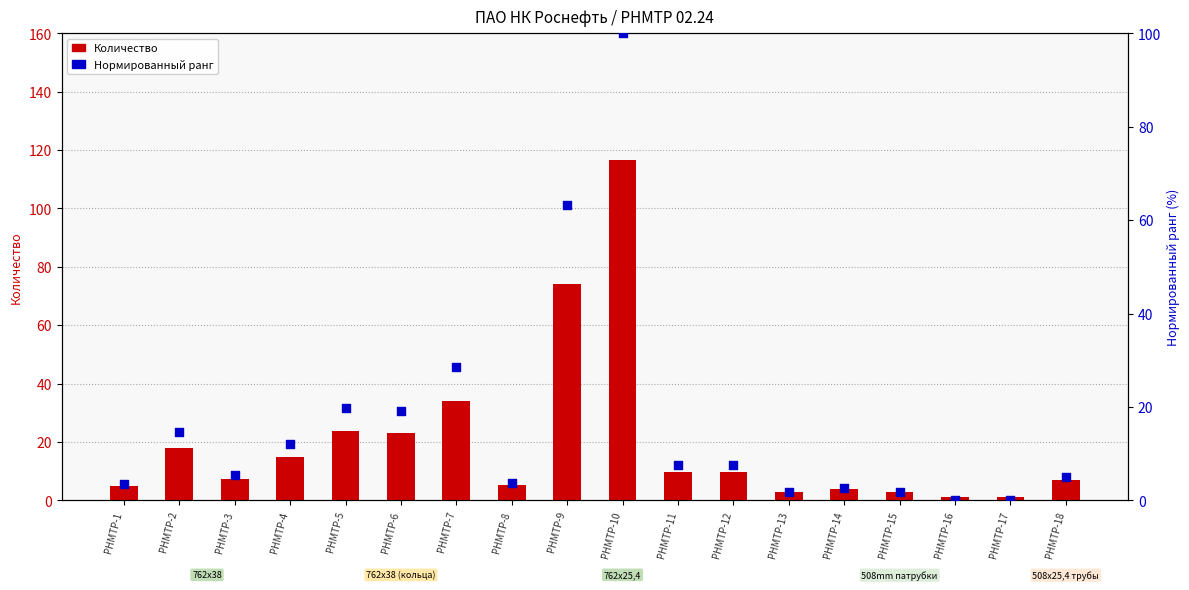

Is the value of Нормированный ранг at РНМТР-5 greater than the value of Количество (т/шт) at РНМТР-7?

No